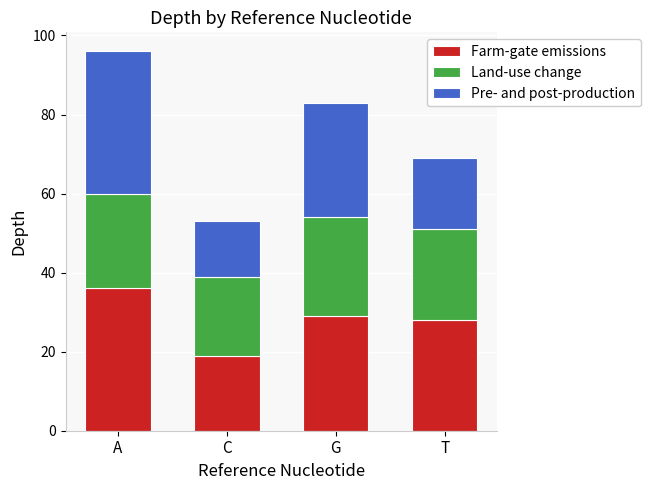

Reading left to right, what are the values for Farm-gate emissions?

36	19	29	28